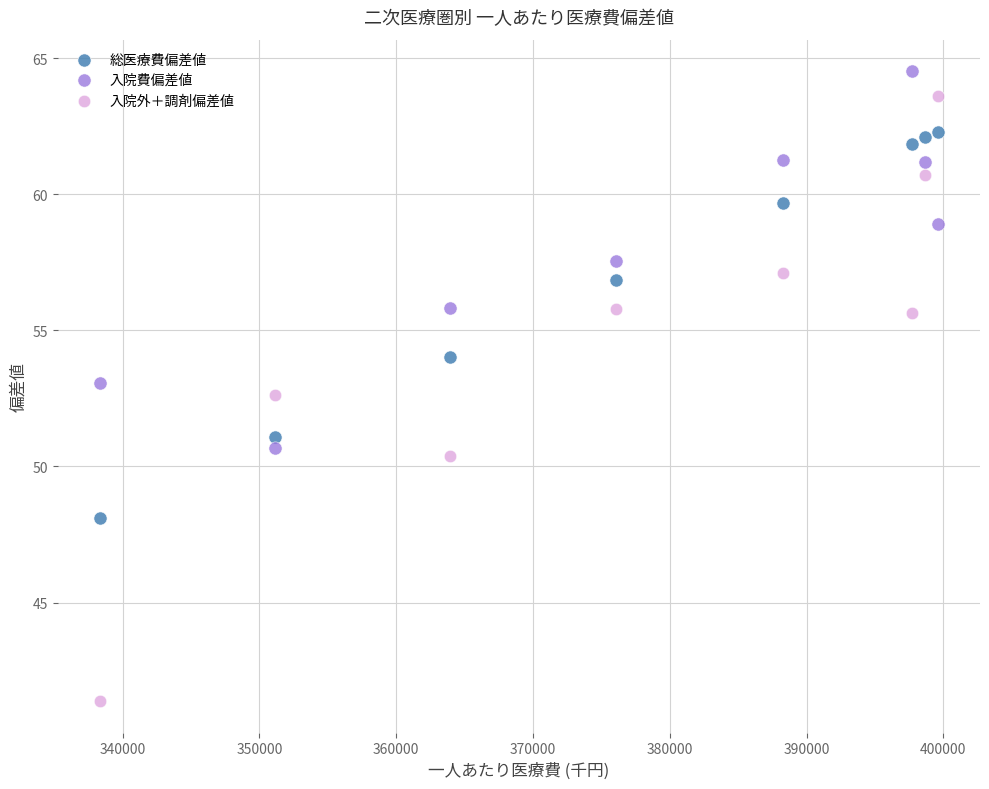

Across all data points, what is the range of Y values (max minus min)?

23.1